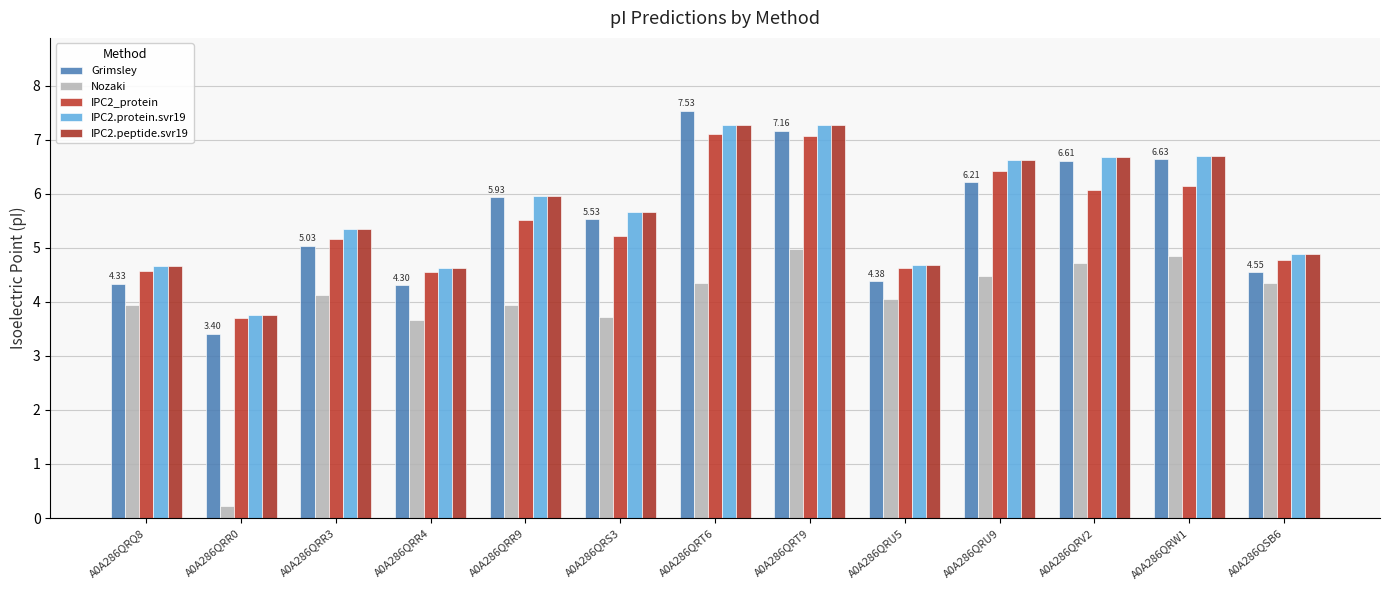

Rank the series by their maximum value, from lowest to highest.

Nozaki, IPC2_protein, IPC2.protein.svr19, IPC2.peptide.svr19, Grimsley